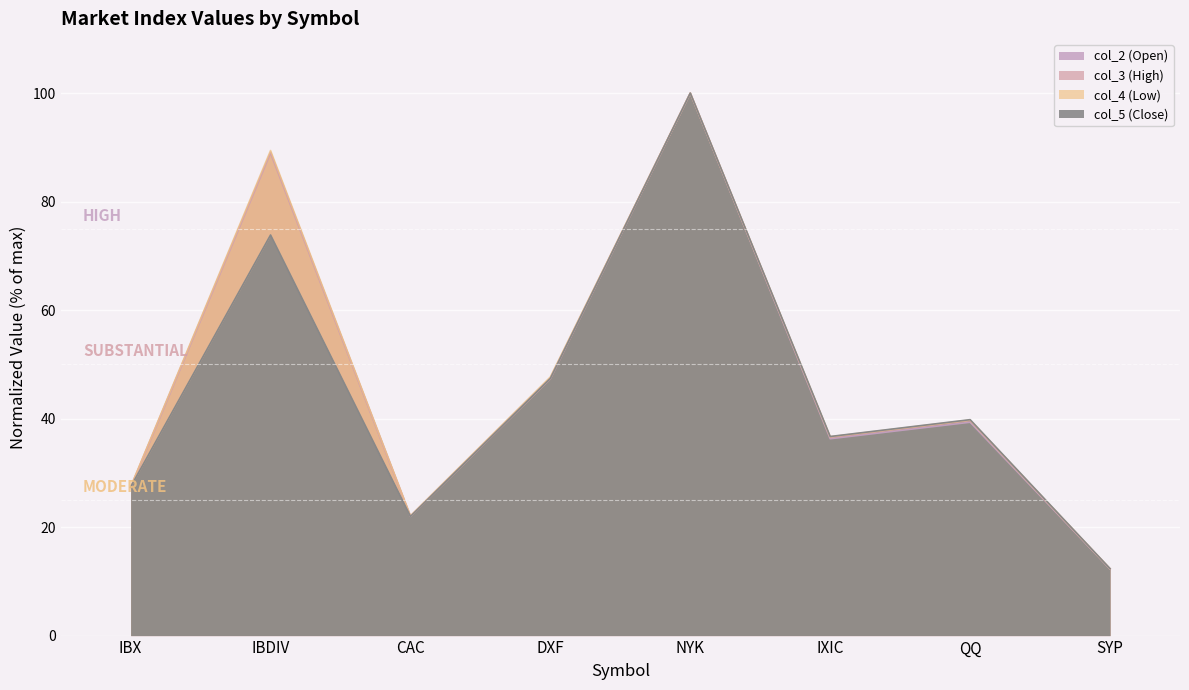

What is the total value across all series at SYP?

49.2